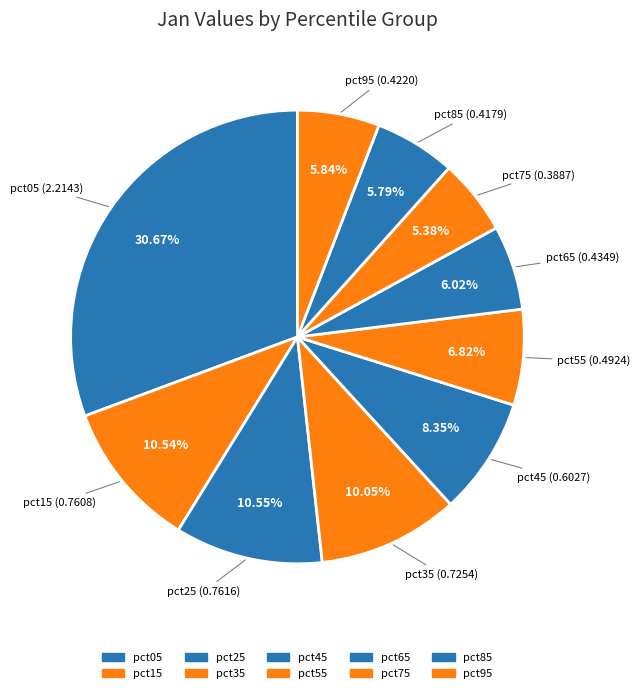

The pct15 slice represents 25% of the pie. True or false?

False